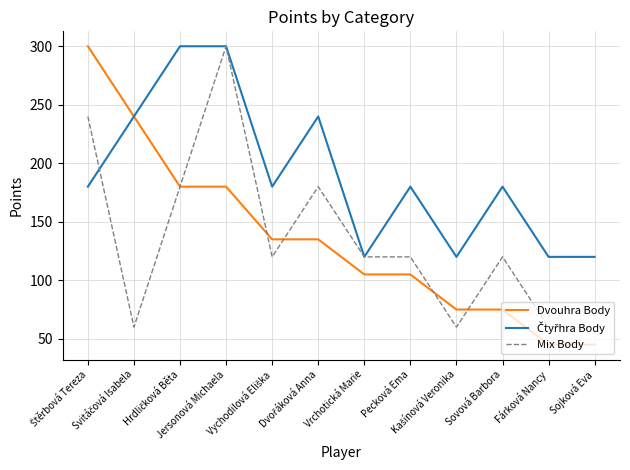

How many values in the Čtyřhra Body series are below 180?

4